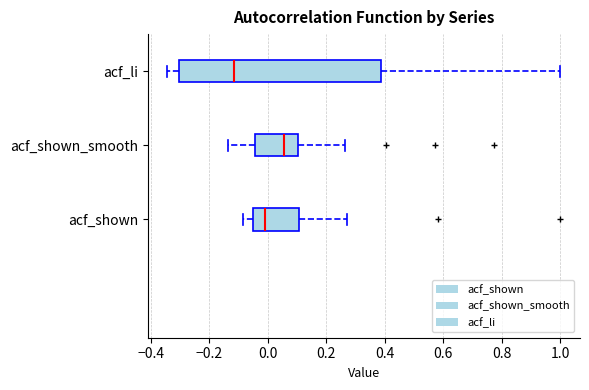

Where does the right whisker of the box for acf_shown end on the x-axis? The values are not printed on the chart, so give them approximately, as read against the axis.

0.28